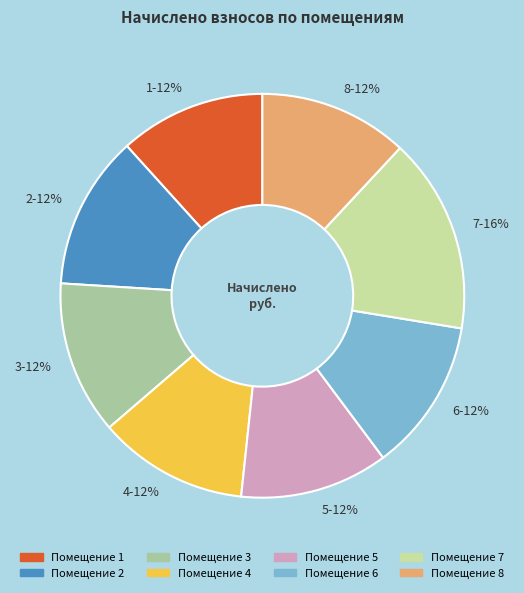

How many slices are in this pie chart?

8